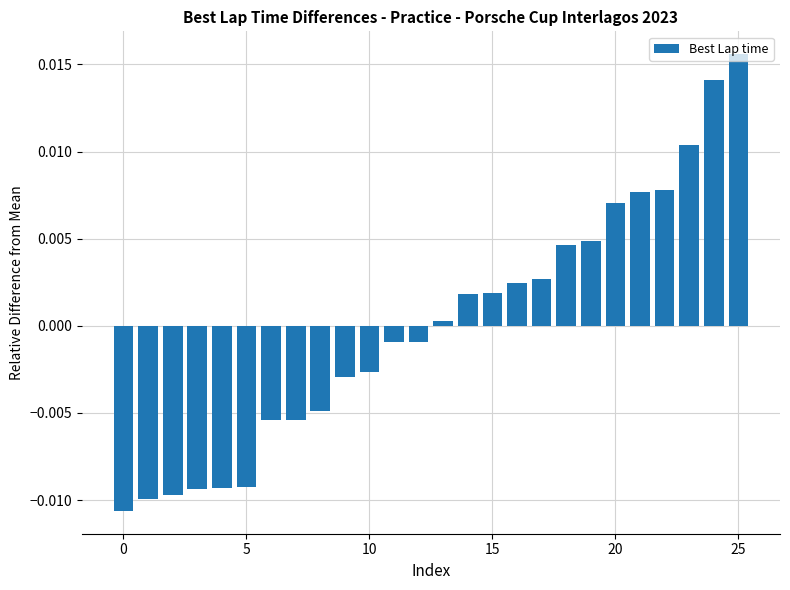

Which label corresponds to the largest value in the chart?

25